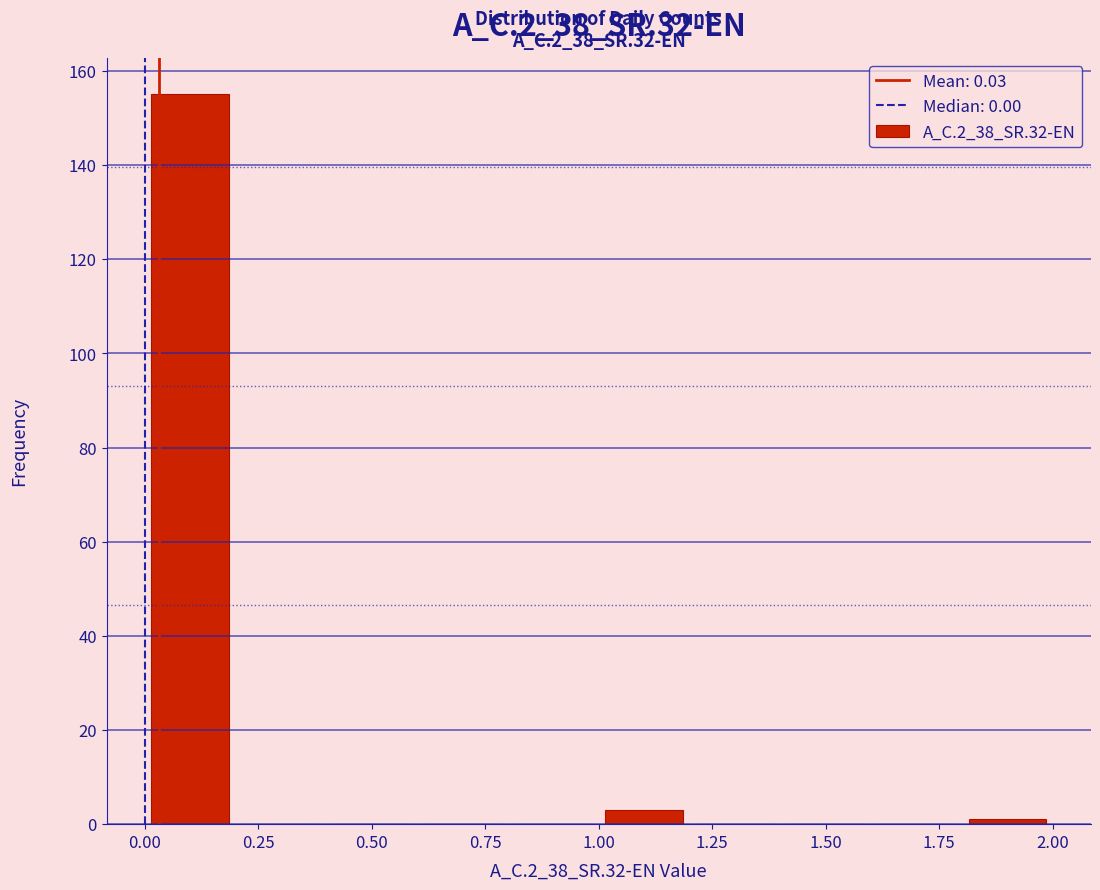

Which range on the x-axis has the tallest bar?

0.0 to 0.2